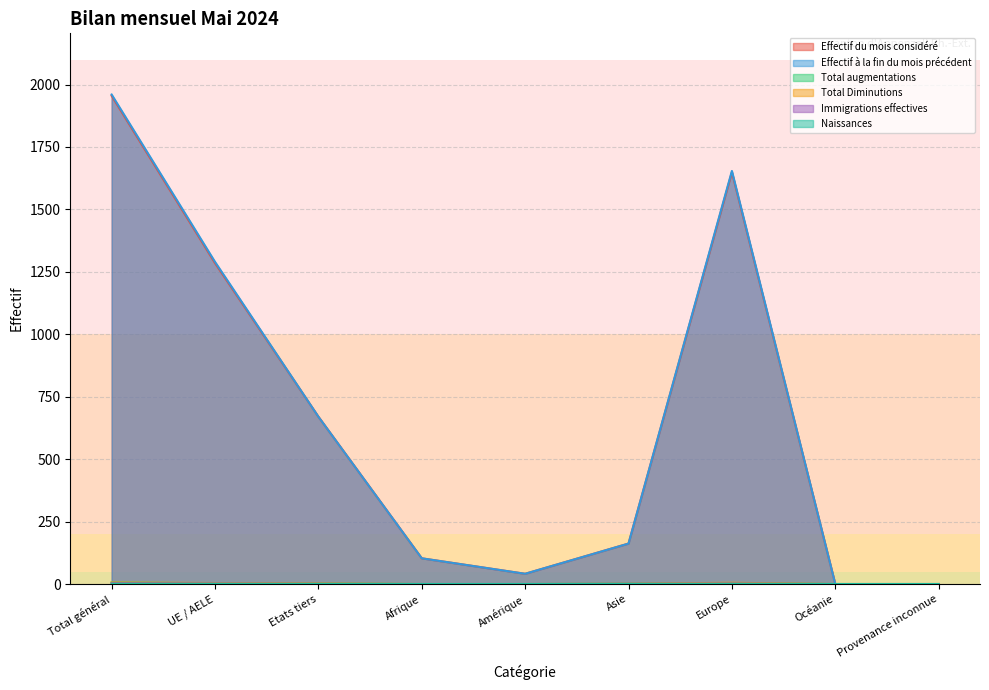

What is the average value of the Effectif à la fin du mois précédent series?

653